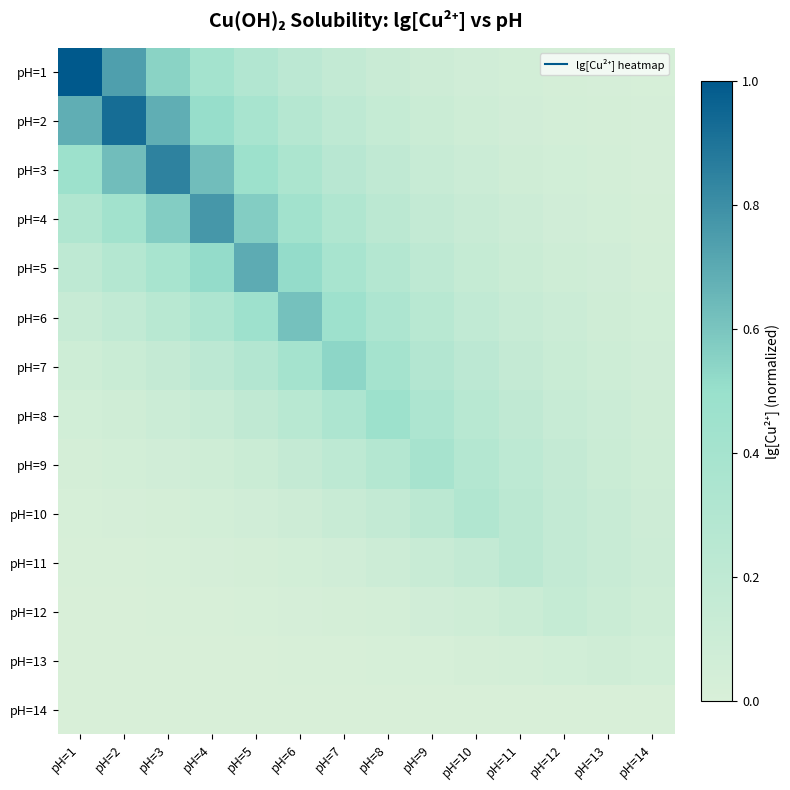

Which label corresponds to the largest value in the chart?

pH=1